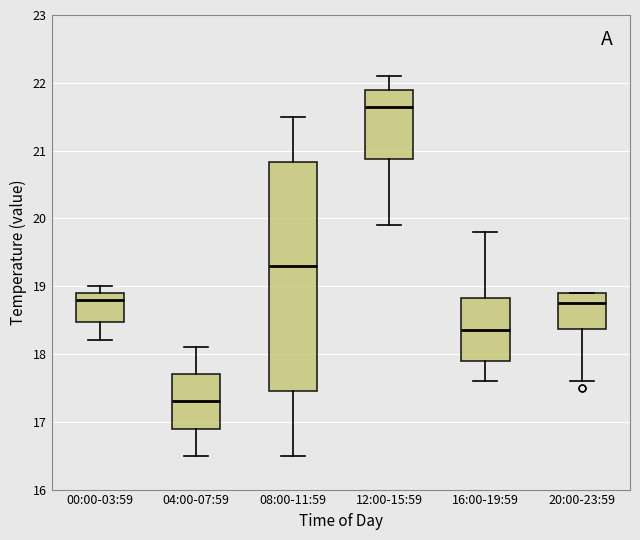

Which box's median line is the highest?

12:00-15:59